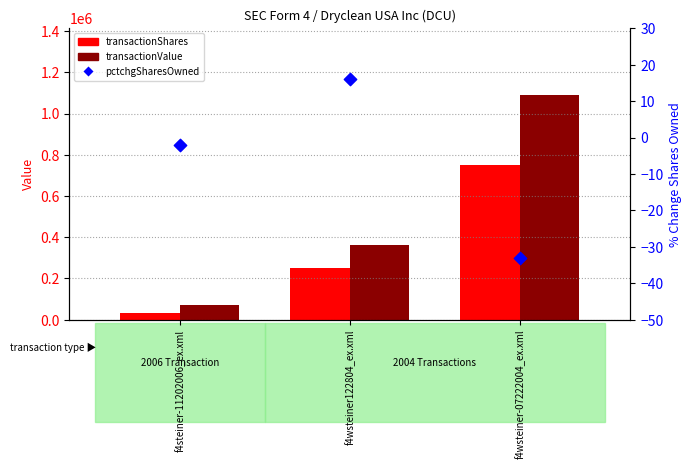

Which series has the largest total across all categories?

transactionValue